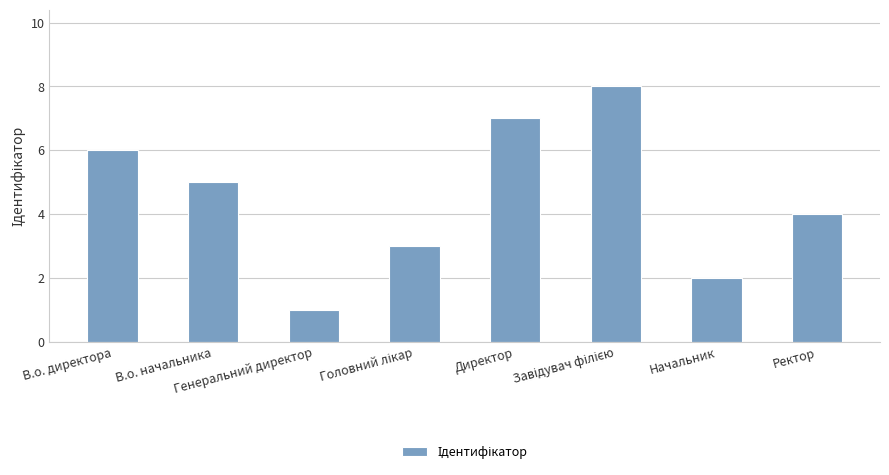

Count the values in the range 3 to 7.

5